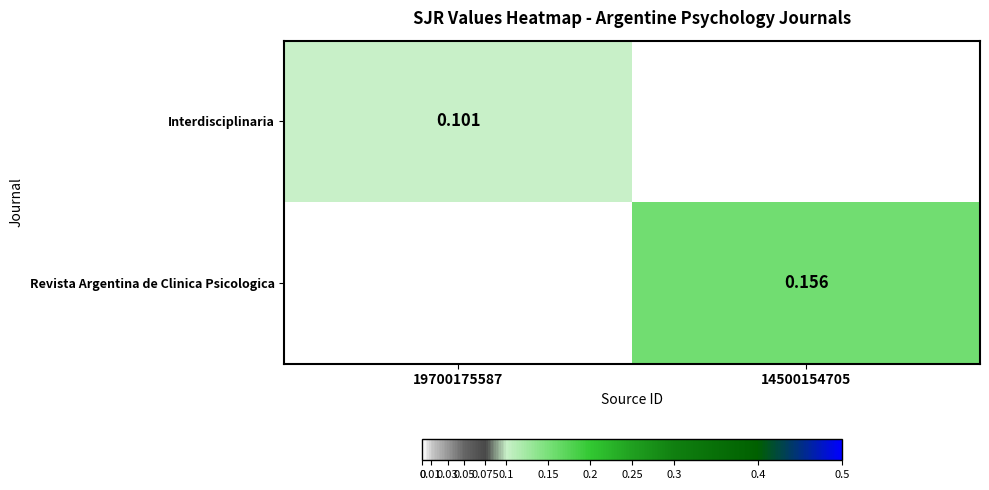

What is the average value of the Interdisciplinaria series?

0.1